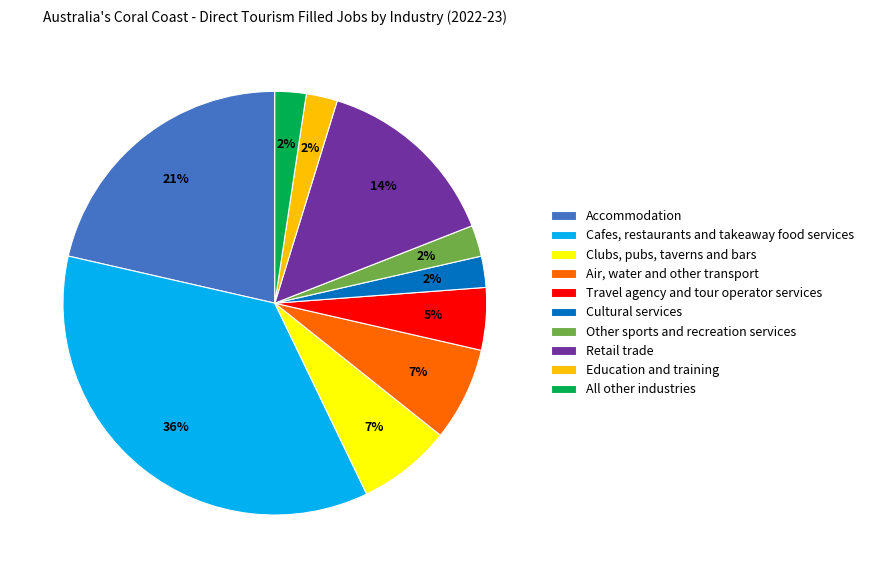

Combined, do Education and training and All other industries account for over 50%?

No